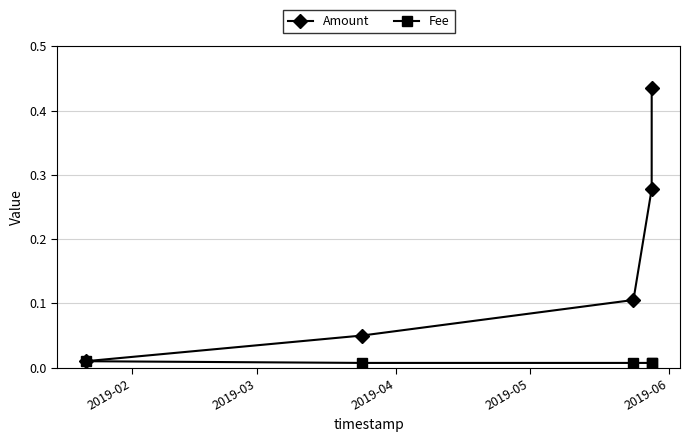

Count the Fee values in the range 0 to 1.

5